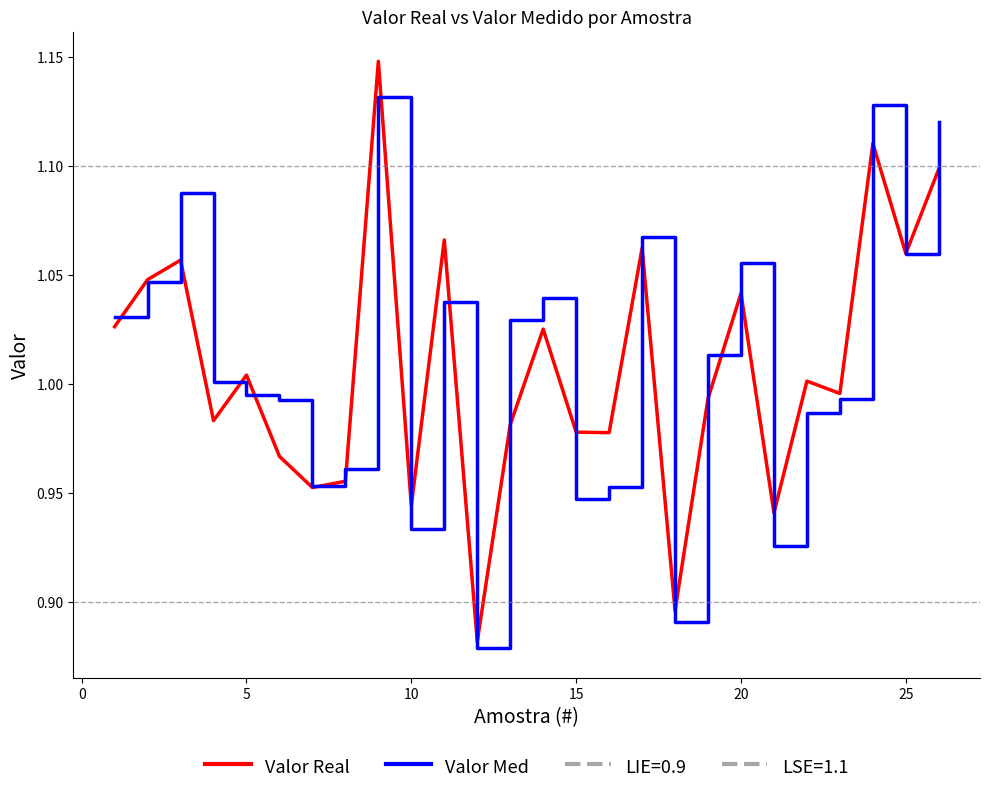

How many values in the Valor Med series exceed 1?

14